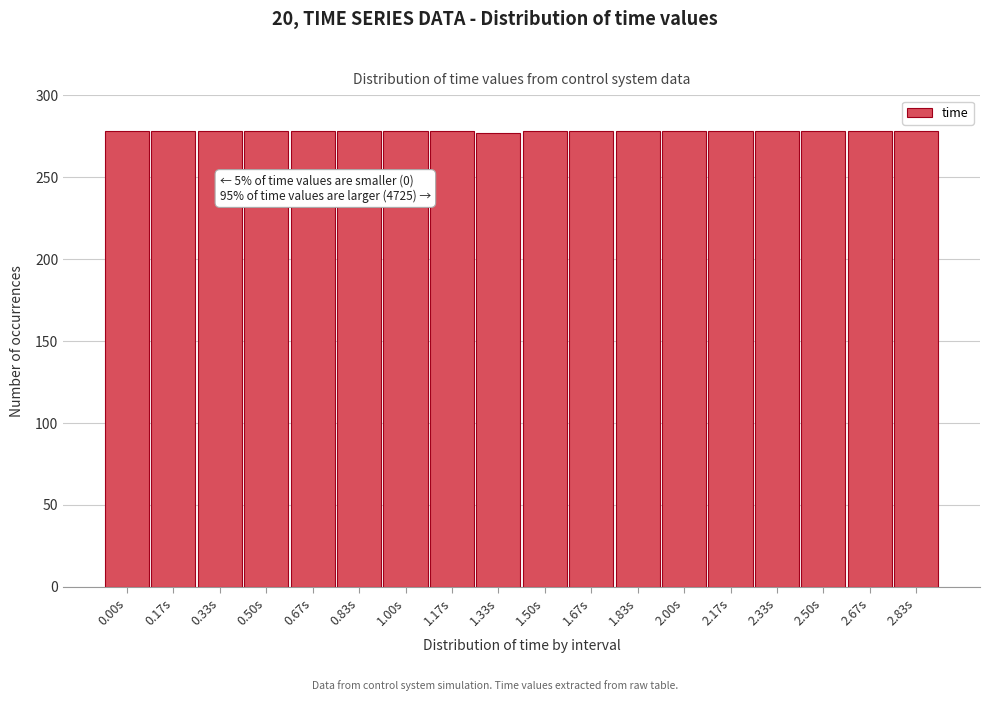

What is the sum of all values?

5003